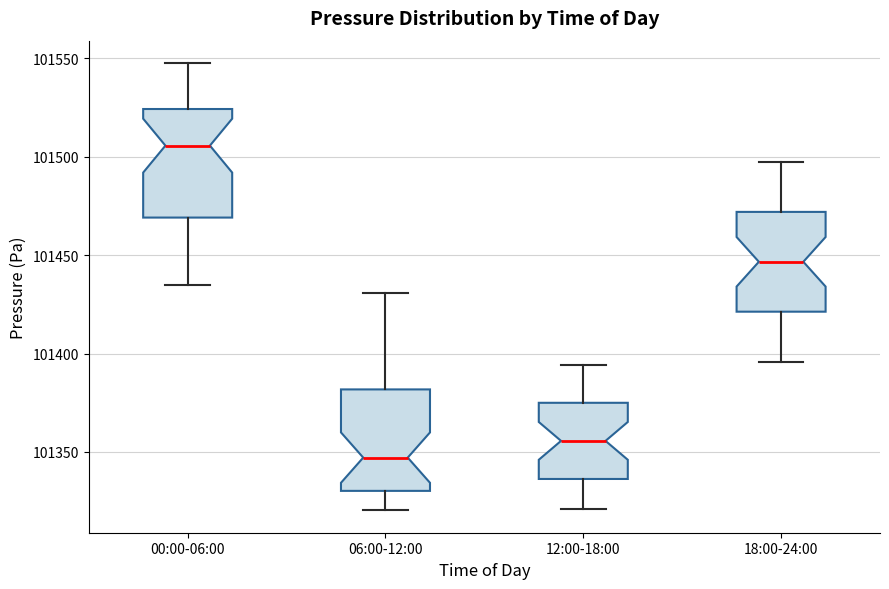

Where does the upper whisker of the box for 00:00-06:00 end on the y-axis? The values are not printed on the chart, so give them approximately, as read against the axis.

101550